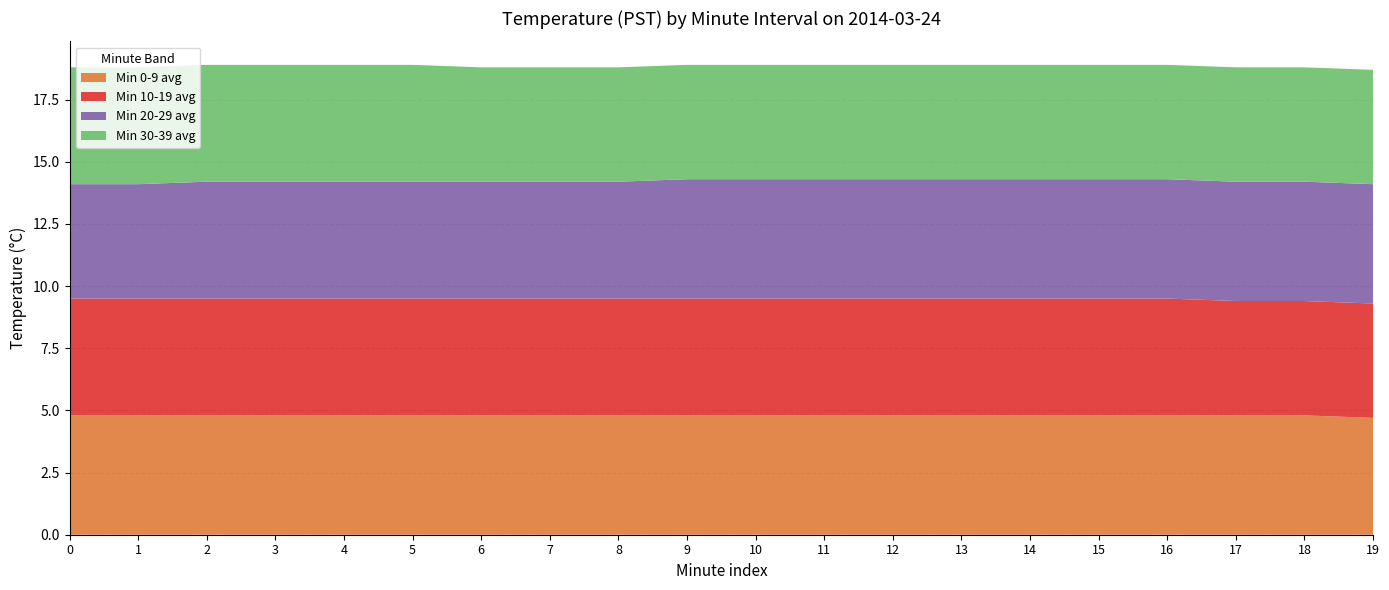

Reading right to left, what are all the values shown in this chart?

Min 0-9 avg: 4.7	4.8	4.8	4.8	4.8	4.8	4.8	4.8	4.8	4.8	4.8	4.8	4.8	4.8	4.8	4.8	4.8	4.8	4.8	4.8
Min 10-19 avg: 4.6	4.6	4.6	4.7	4.7	4.7	4.7	4.7	4.7	4.7	4.7	4.7	4.7	4.7	4.7	4.7	4.7	4.7	4.7	4.7
Min 20-29 avg: 4.8	4.8	4.8	4.8	4.8	4.8	4.8	4.8	4.8	4.8	4.8	4.7	4.7	4.7	4.7	4.7	4.7	4.7	4.6	4.6
Min 30-39 avg: 4.6	4.6	4.6	4.6	4.6	4.6	4.6	4.6	4.6	4.6	4.6	4.6	4.6	4.6	4.7	4.7	4.7	4.7	4.7	4.7